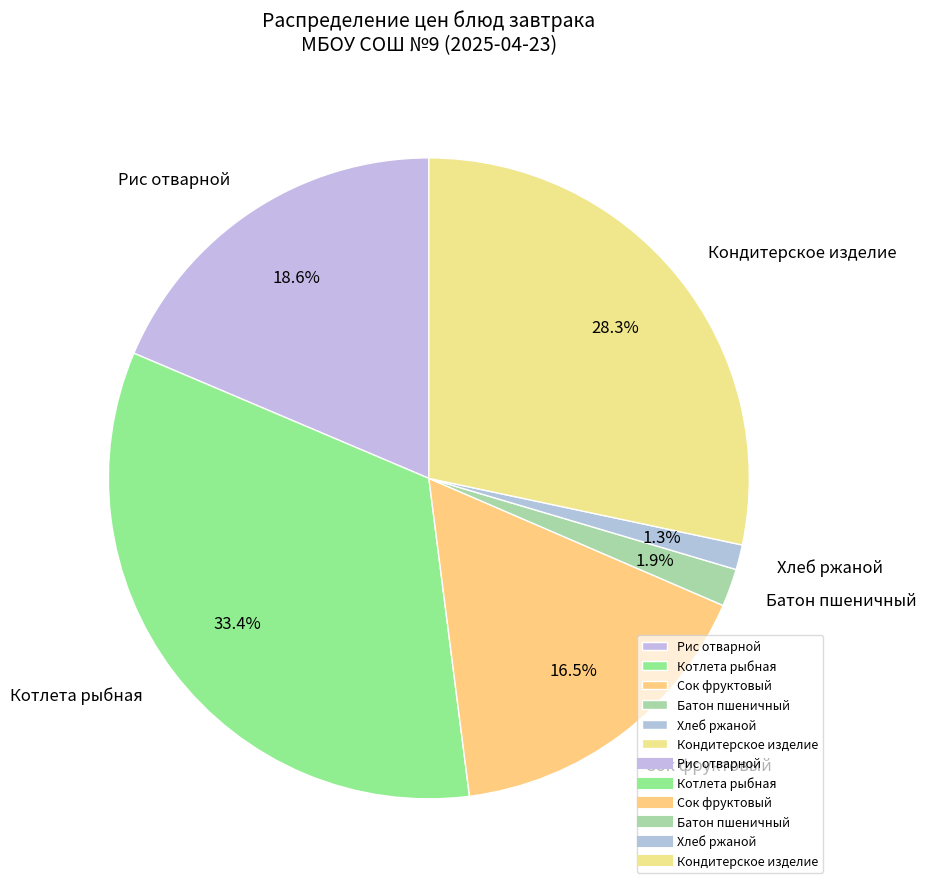

The Хлеб ржаной slice represents 1% of the pie. True or false?

True